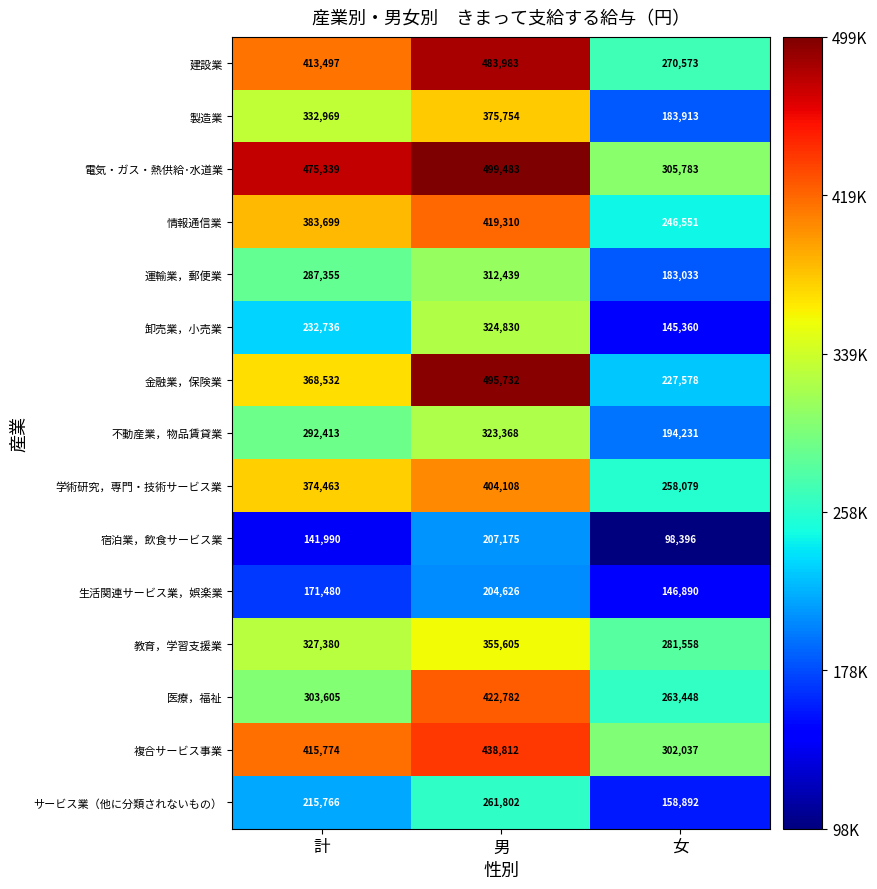

What is the difference between the maximum and minimum values in the 情報通信業 series?

172759